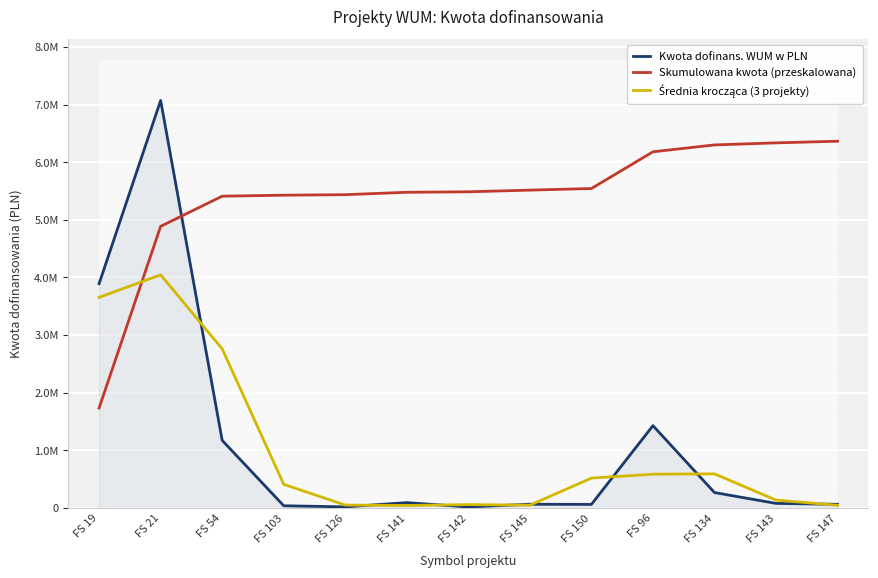

Rank the categories by Kwota dofinans. WUM w PLN value from lowest to highest.

FS 142, FS 126, FS 103, FS 150, FS 147, FS 145, FS 143, FS 141, FS 134, FS 54, FS 96, FS 19, FS 21